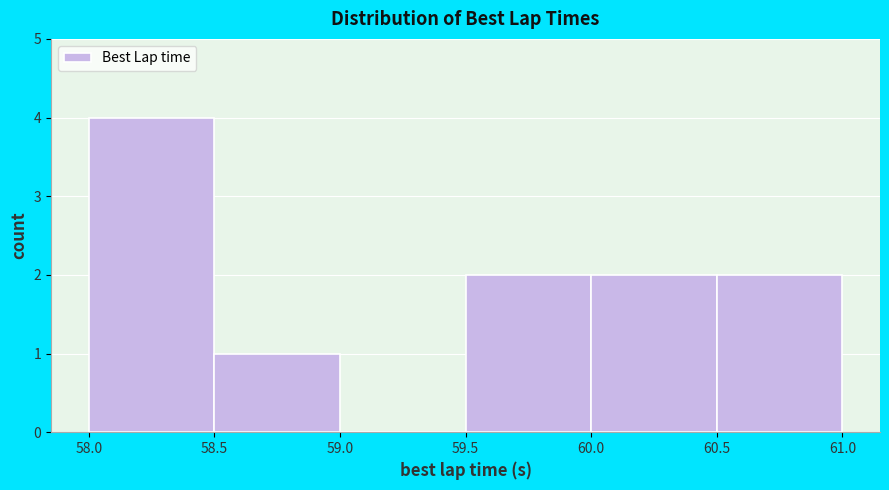

Reading left to right, list every bar in this chart as the range it spans on the x-axis followed by its height. The values are not printed on the chart, so give them approximately, as read against the axis.

58.0 to 58.5: 4
58.5 to 59.0: 1
59.0 to 59.5: 0
59.5 to 60.0: 2
60.0 to 60.5: 2
60.5 to 61.0: 2